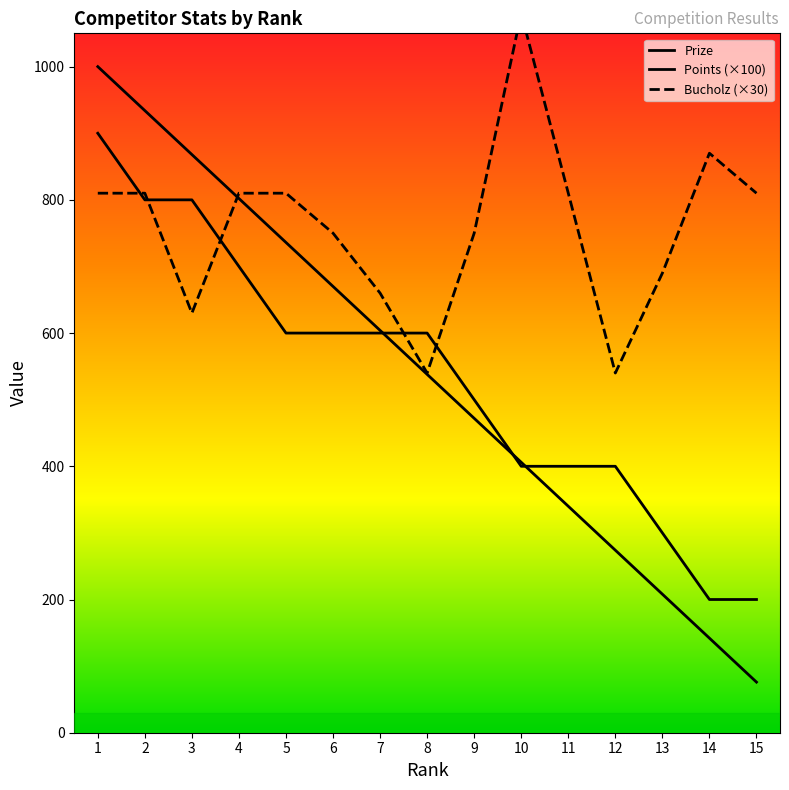

What is the value of the Points point at the 11th from the left?

400